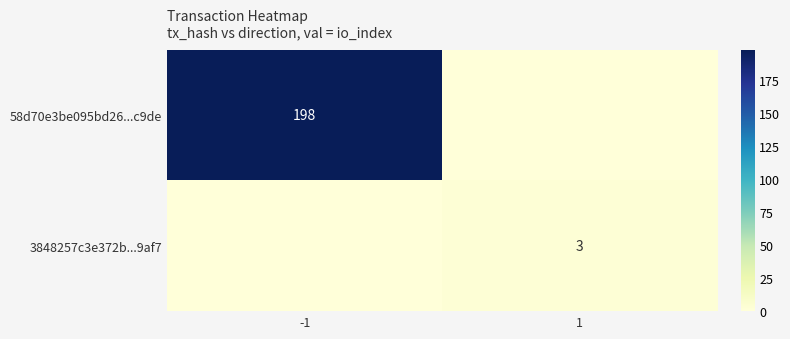

The 3848257c3e372b...9af7 series shows 3 at 1. True or false?

True